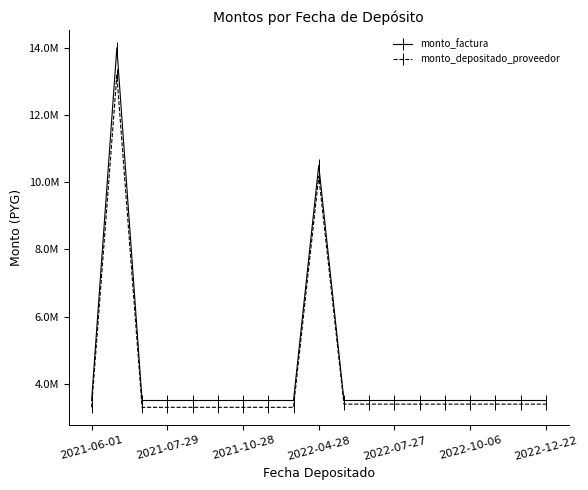

What are all the series names shown in the legend?

monto_factura, monto_depositado_proveedor